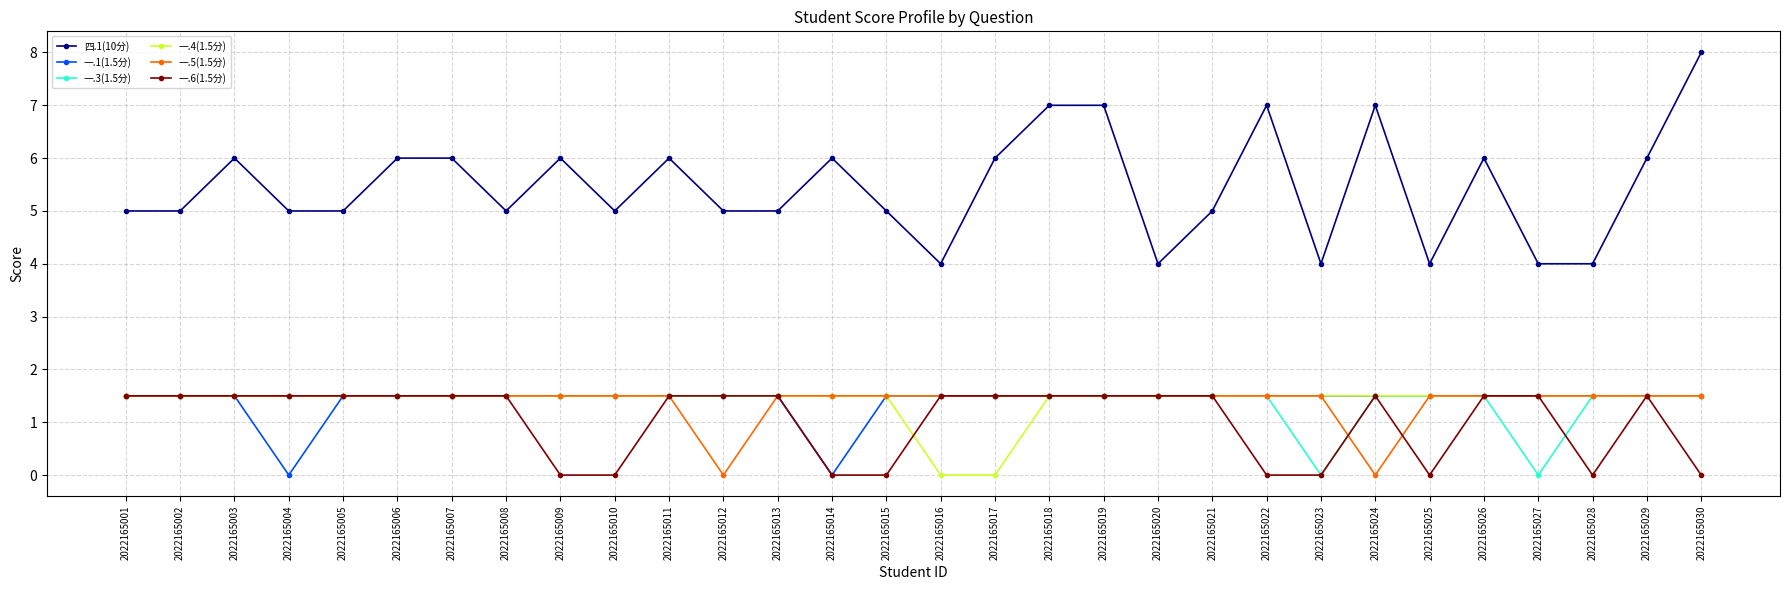

The value of 一.5(1.5分) at 2022165021 is 1.5. True or false?

True